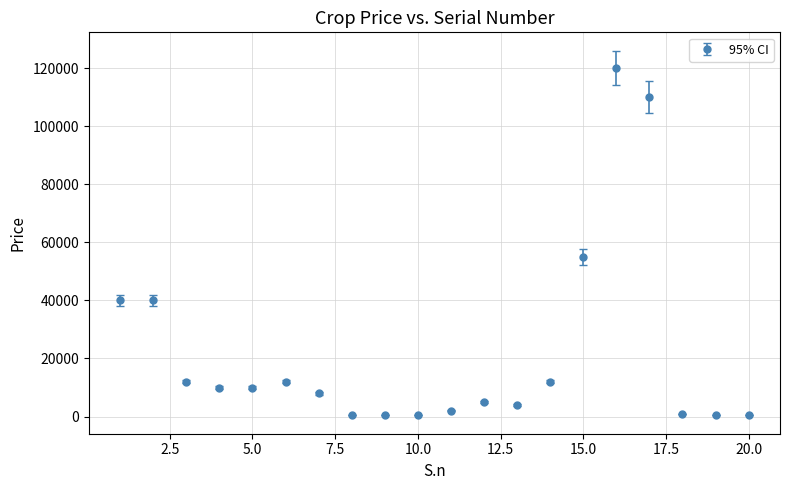

What is the difference between the second highest and minimum values?

109600